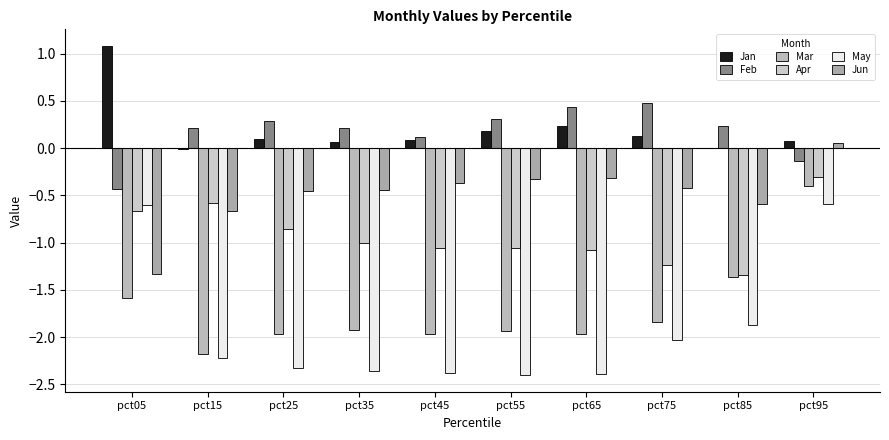

How many groups of bars are there?

10